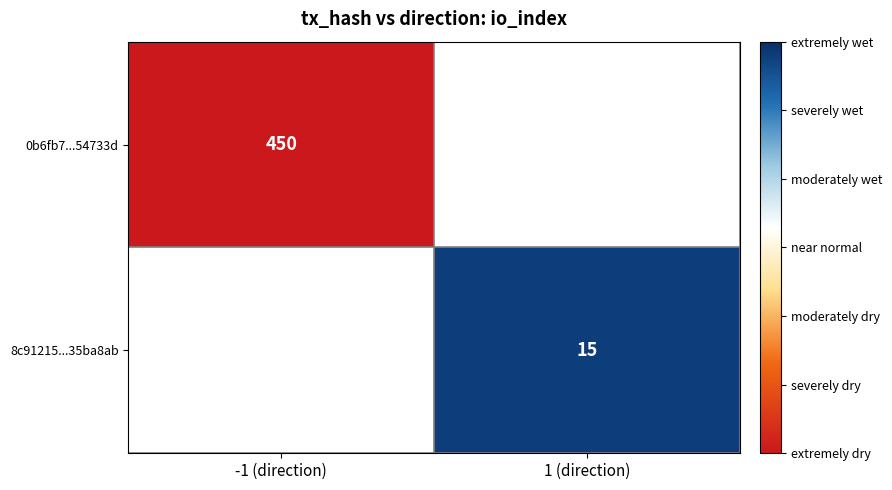

The 0b6fb7...54733d series shows 237.1 at -1 (direction). True or false?

False